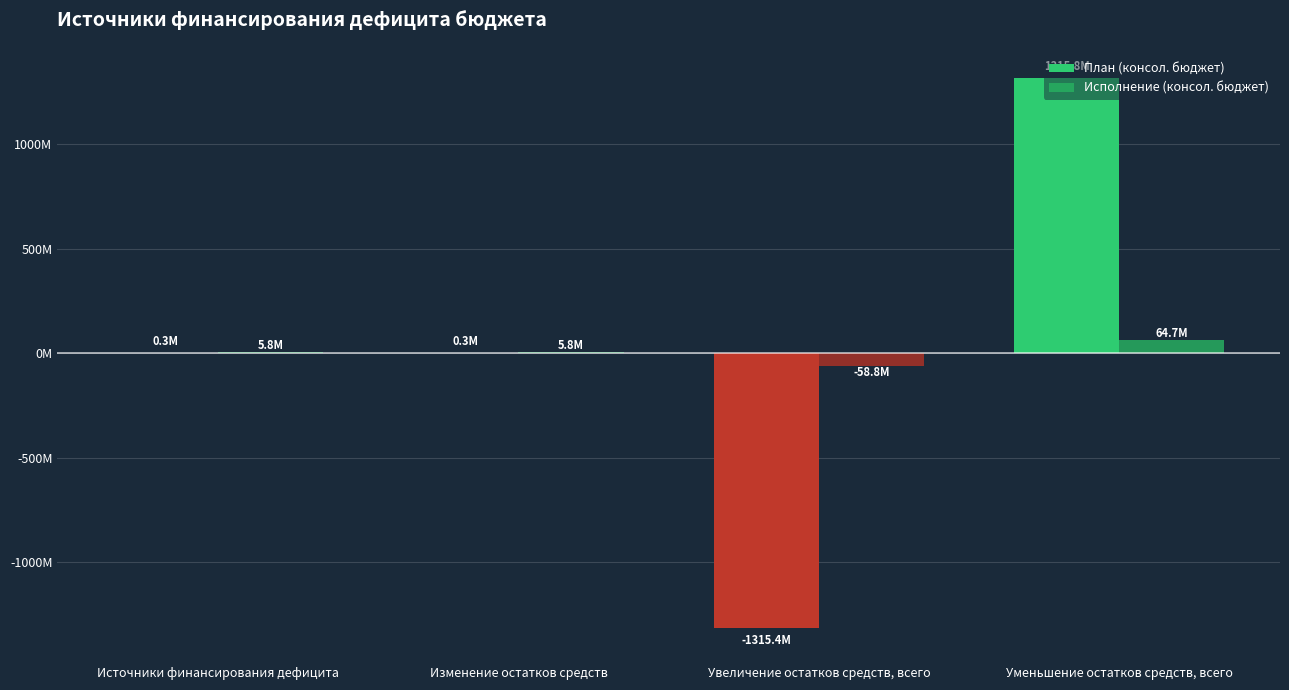

At which label is Исполнение (консол. бюджет) closest to 2918886?

Источники финансирования дефицита